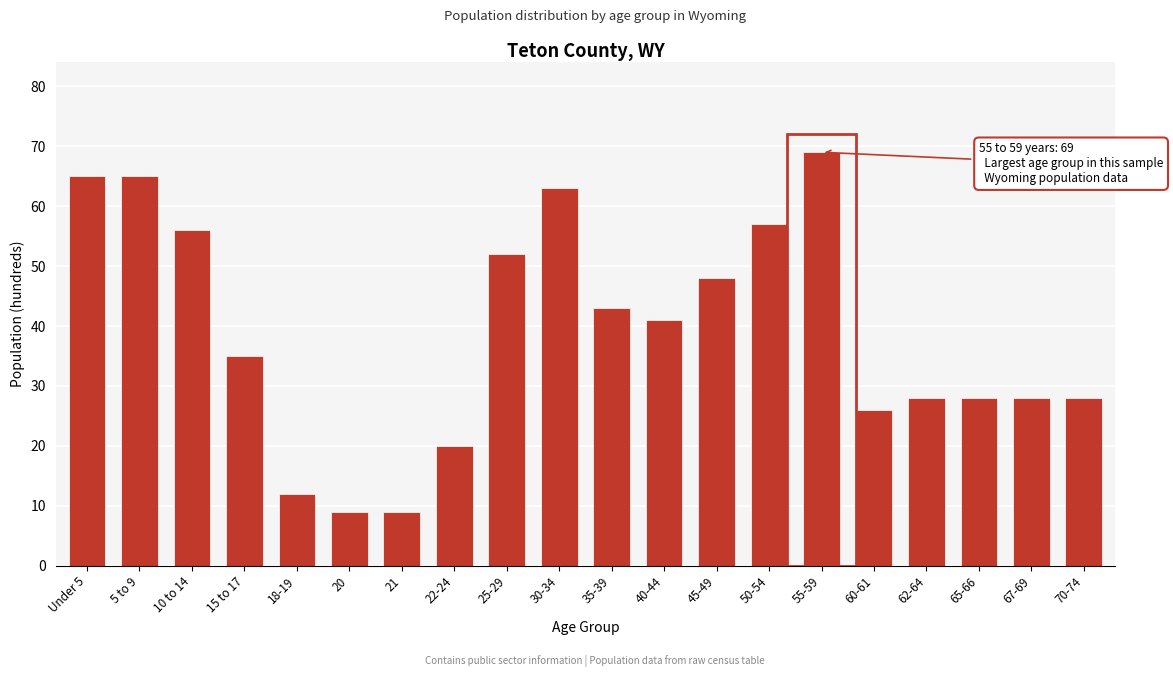

Reading left to right, list all the values displayed in this chart.

Under 5=65	5 to 9=65	10 to 14=56	15 to 17=35	18-19=12	20=9	21=9	22-24=20	25-29=52	30-34=63	35-39=43	40-44=41	45-49=48	50-54=57	55-59=69	60-61=26	62-64=28	65-66=28	67-69=28	70-74=28